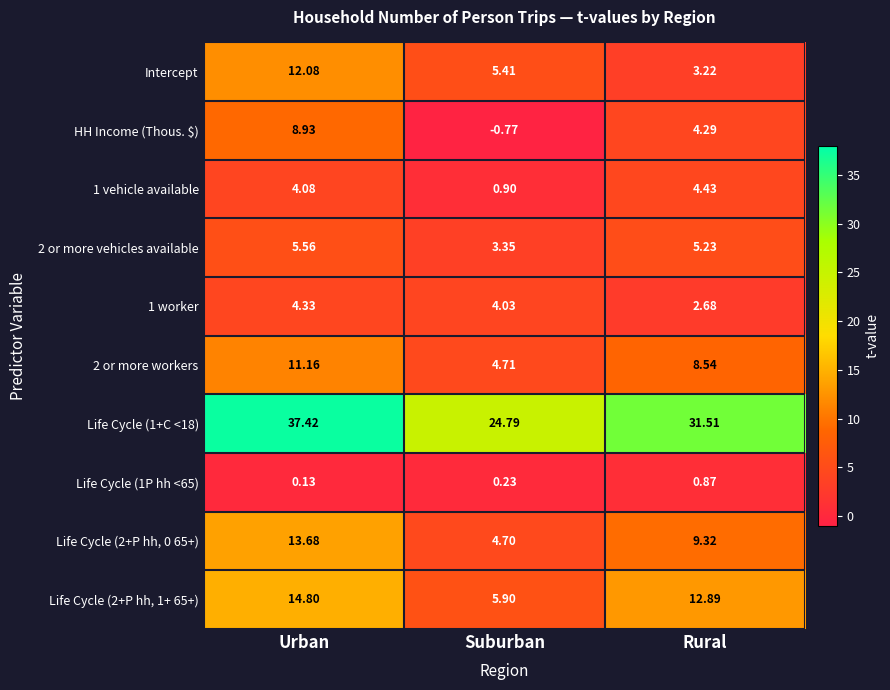

Is the value of 1 vehicle available at Rural greater than the value of 1 worker at Suburban?

Yes